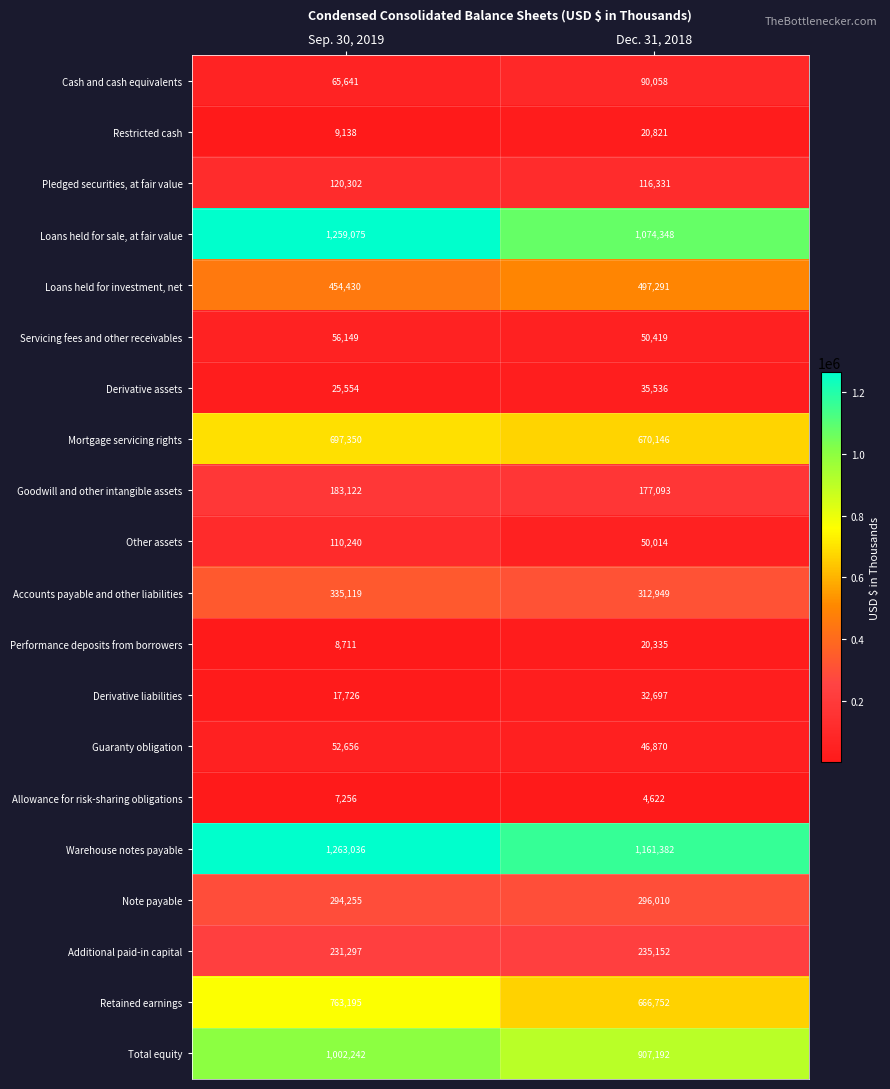

Count the number of categories in the chart.

2